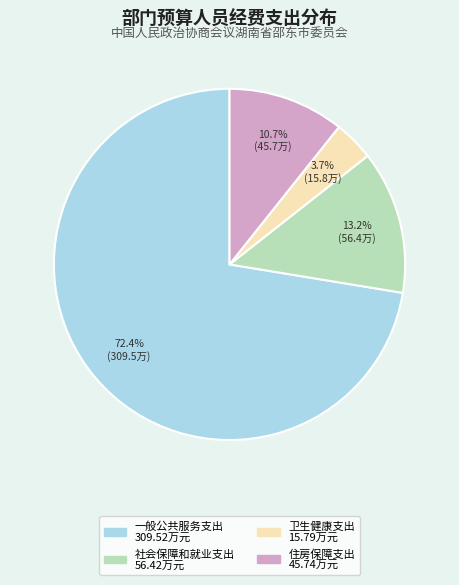

To the nearest percent, what is the average slice percentage?

25%